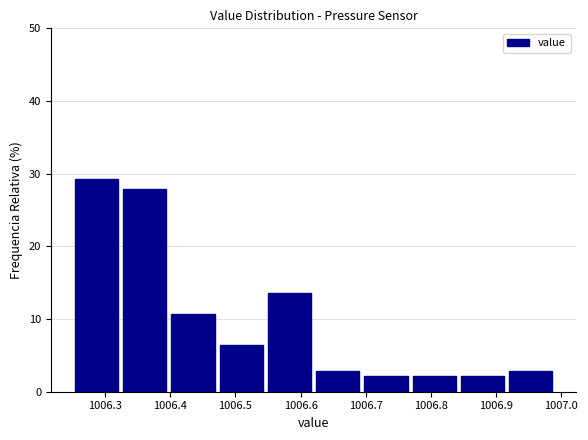

Reading left to right, transcribe this chart: for each bar, give the range it covers on the x-axis and its height. Neither the bar edges nor the heights are printed on the chart, so give them approximately, as read against the axes.

1006.250 to 1006.324: 29
1006.324 to 1006.398: 28
1006.398 to 1006.472: 11
1006.472 to 1006.546: 6
1006.546 to 1006.620: 14
1006.620 to 1006.694: 3
1006.694 to 1006.768: 2
1006.768 to 1006.842: 2
1006.842 to 1006.916: 2
1006.916 to 1006.990: 3